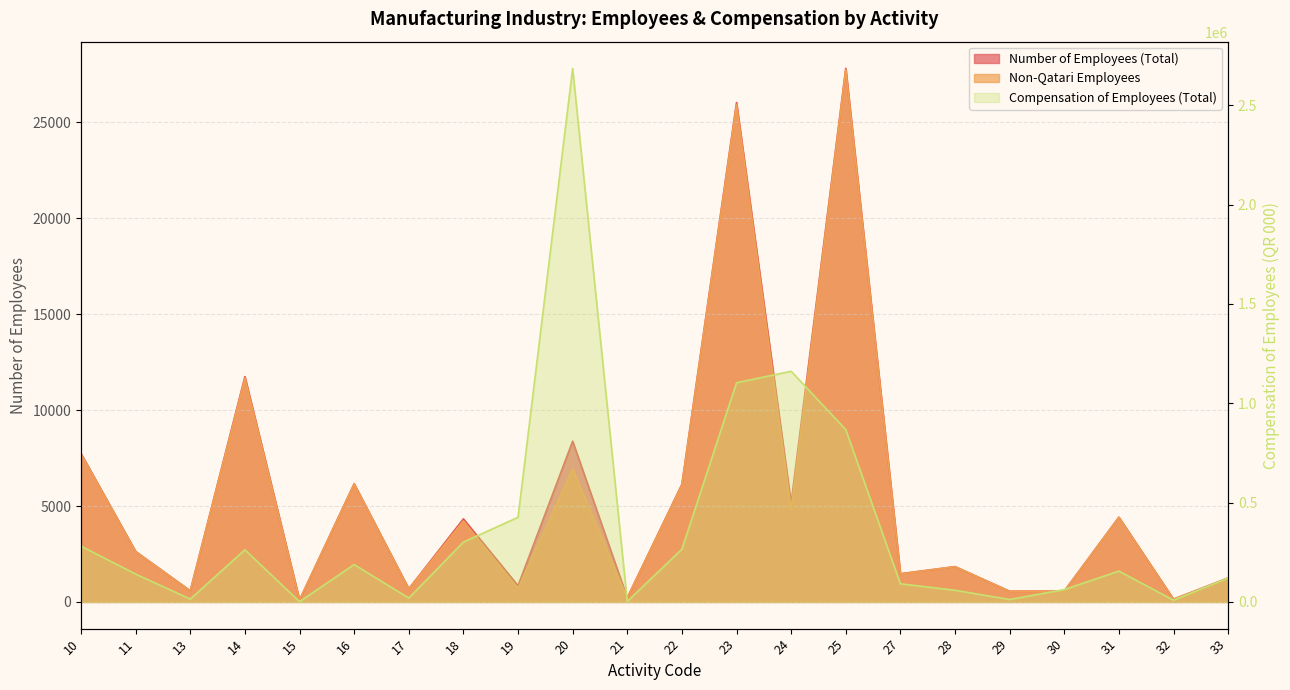

Count the number of data series in this chart.

3